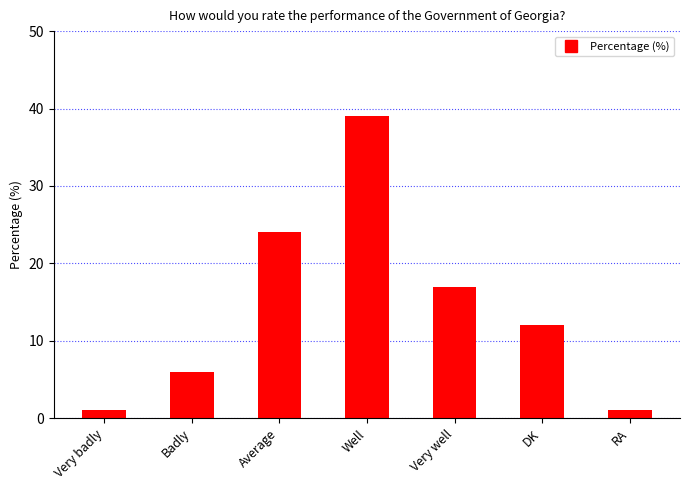

What is the value of the 7th bar from the left?

1